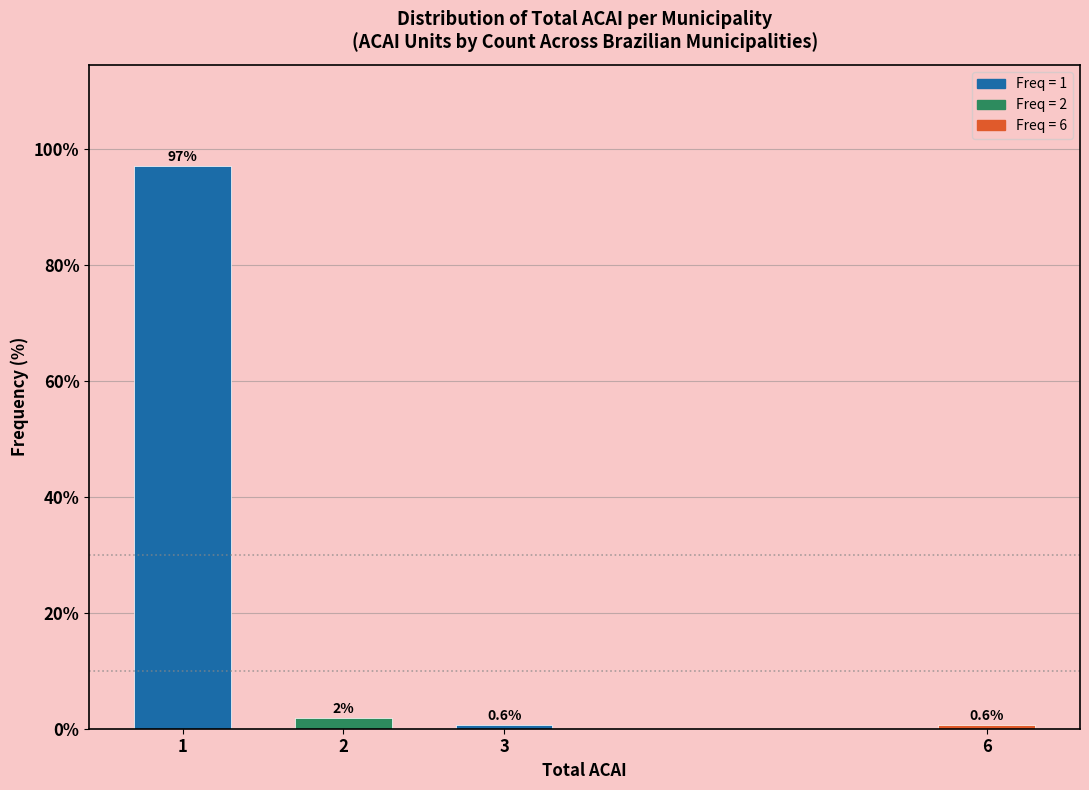

What is the smallest value displayed?

0.6